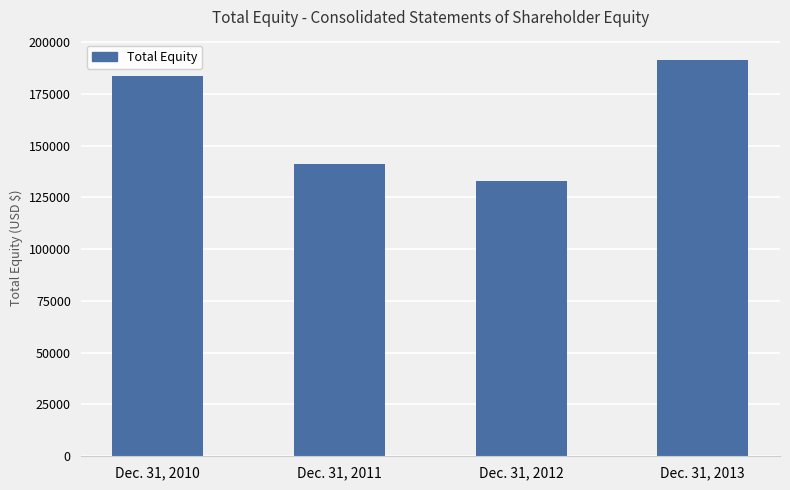

Count the values in the range 141284 to 191570.

3